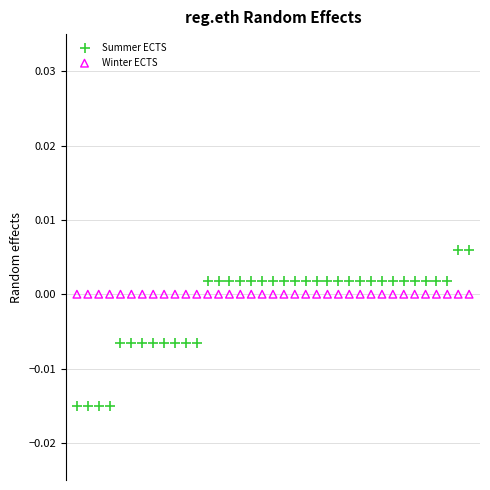

Which series reaches the minimum Y coordinate?

Summer ECTS